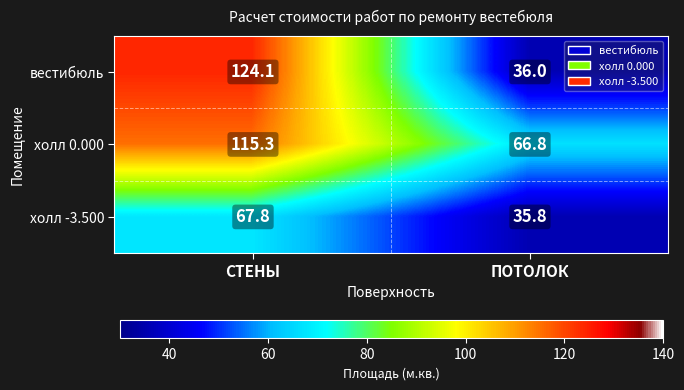

Reading left to right, transcribe all the data shown in this chart.

вестибюль: 124.1	36.0
холл 0.000: 115.3	66.8
холл -3.500: 67.8	35.8